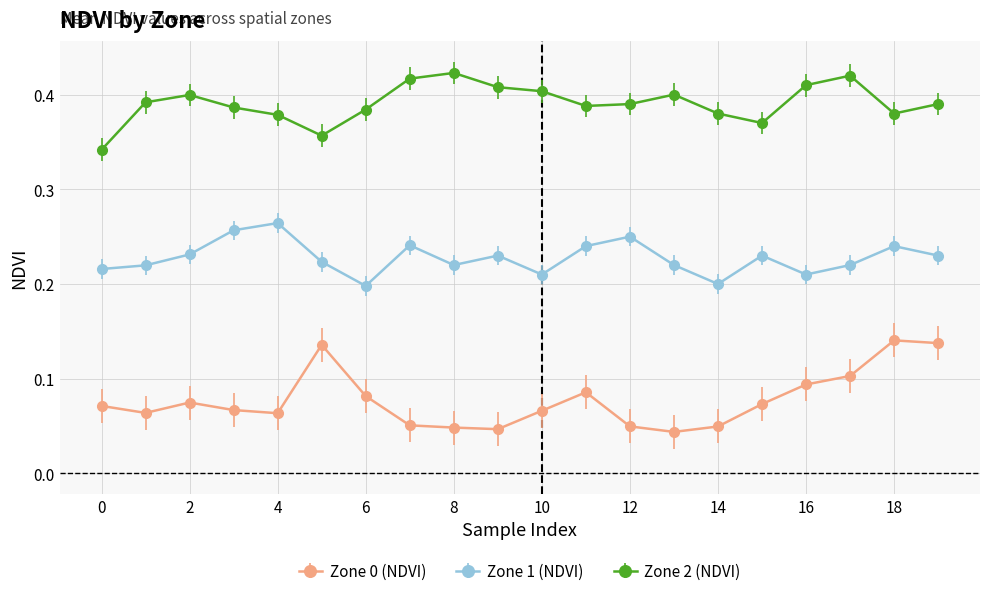

True or false: Zone 2 (NDVI) and Zone 1 (NDVI) intersect in this chart.

False